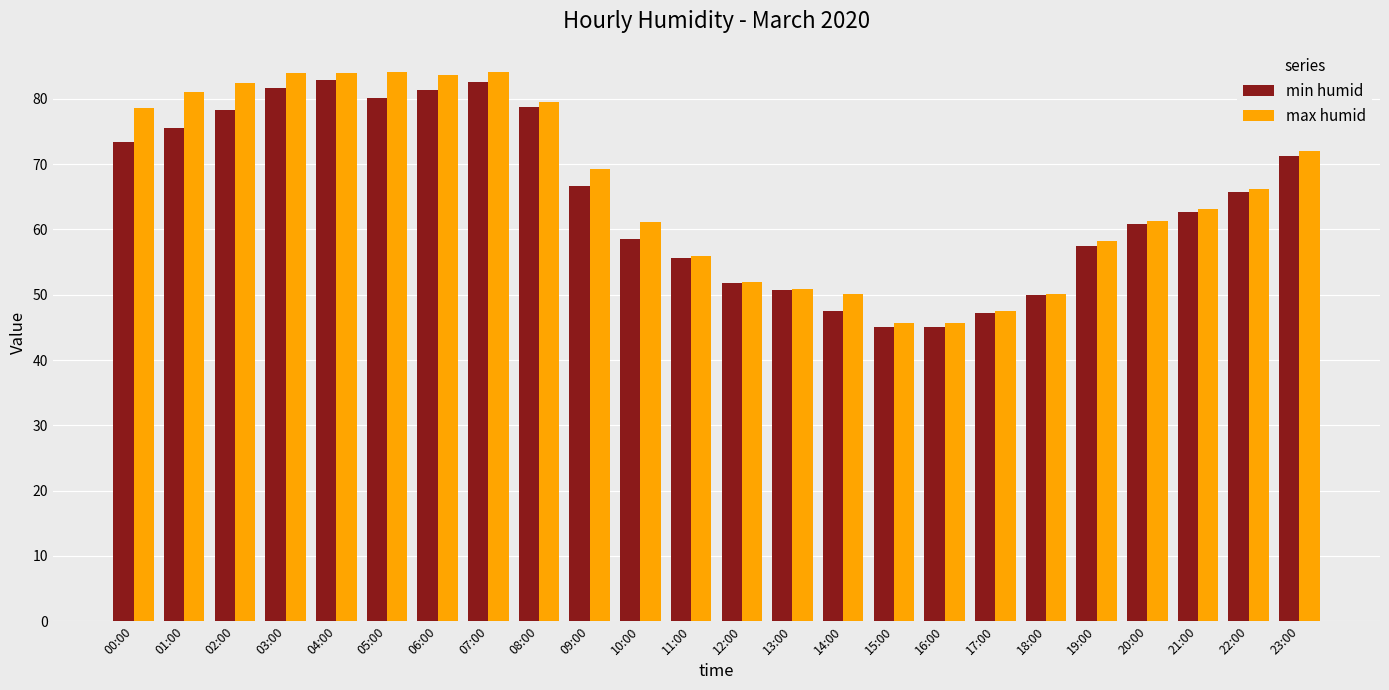

Is the value of max humid at 03:00 greater than the value of min humid at 07:00?

Yes